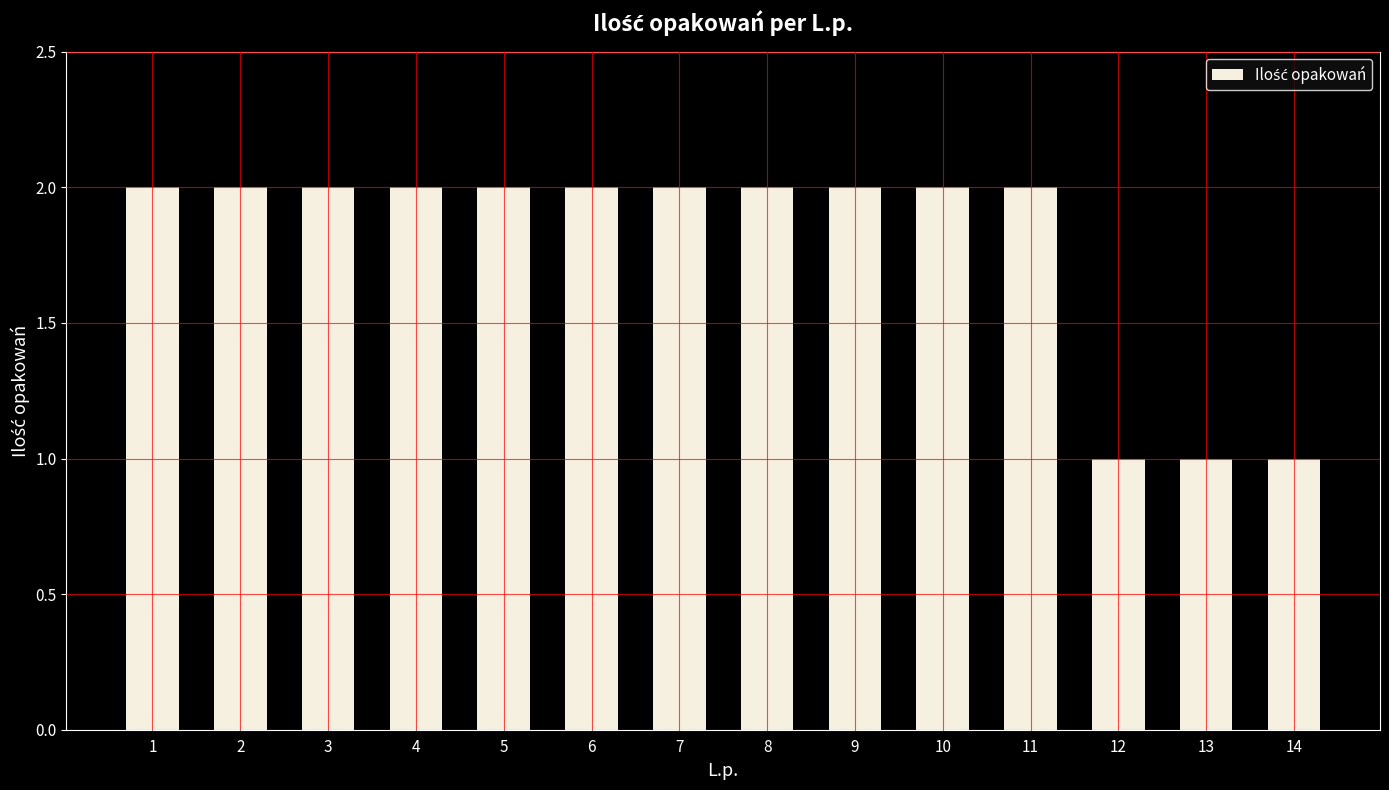

Approximately how many times larger is the value at 12 compared to 4?

0.5